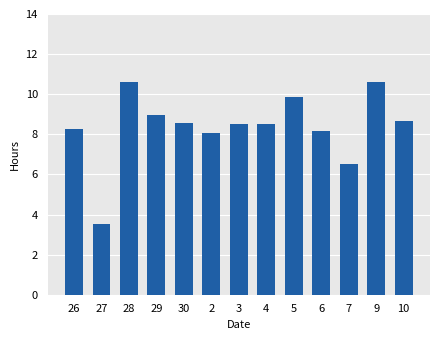

Which label corresponds to the smallest value in the chart?

27